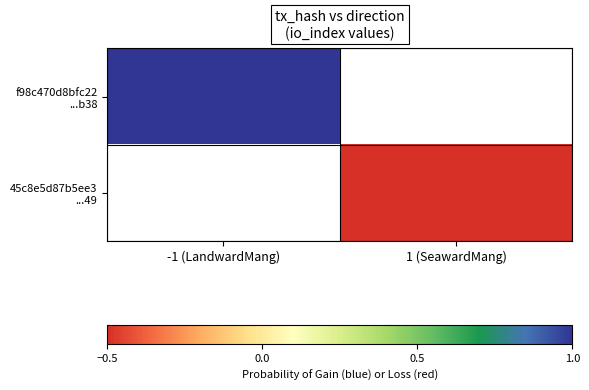

Rank the series at -1 (LandwardMang) from lowest to highest value.

f98c470d8bfc22 ...b38, 45c8e5d87b5ee3 ...49